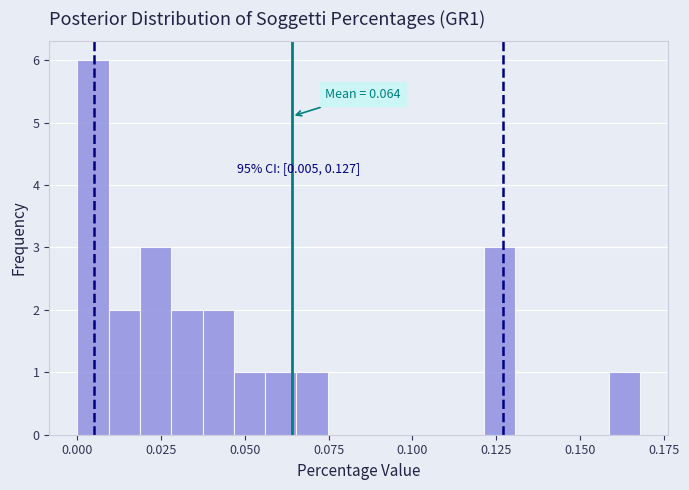

Around what value on the x-axis is the tallest bar? Give the approximate position of its centre, as read against the axis.

0.005